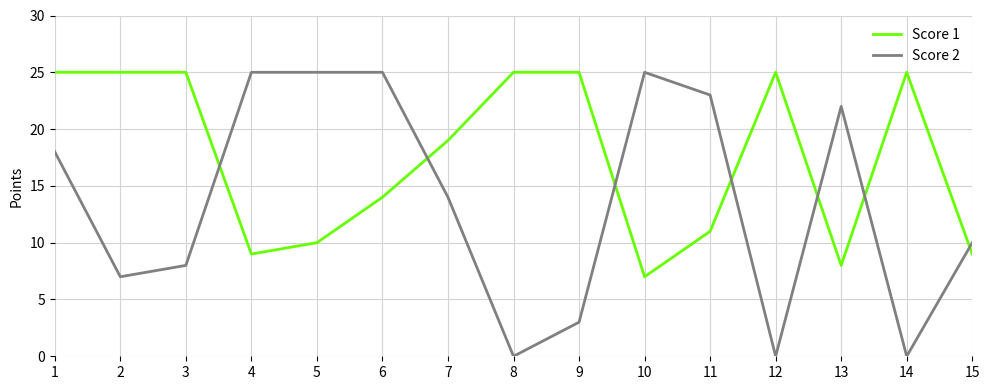

What is the difference between the Score 2 values at 1 and 5?

7